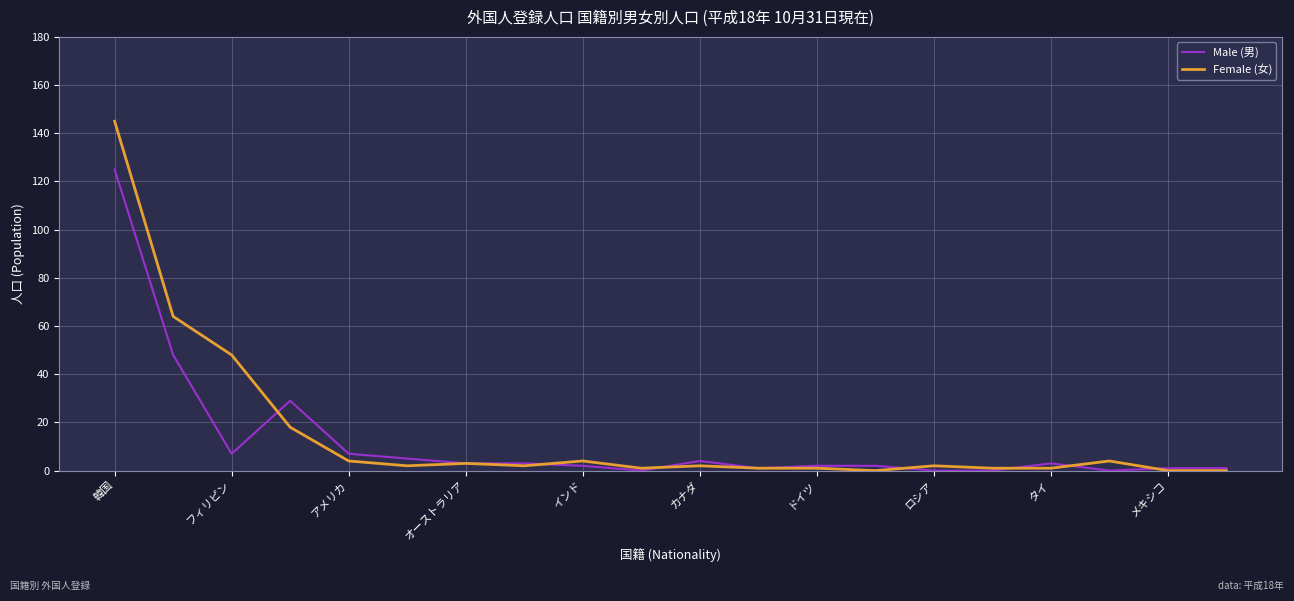

List the series in order of their peak value, highest first.

Female (女), Male (男)